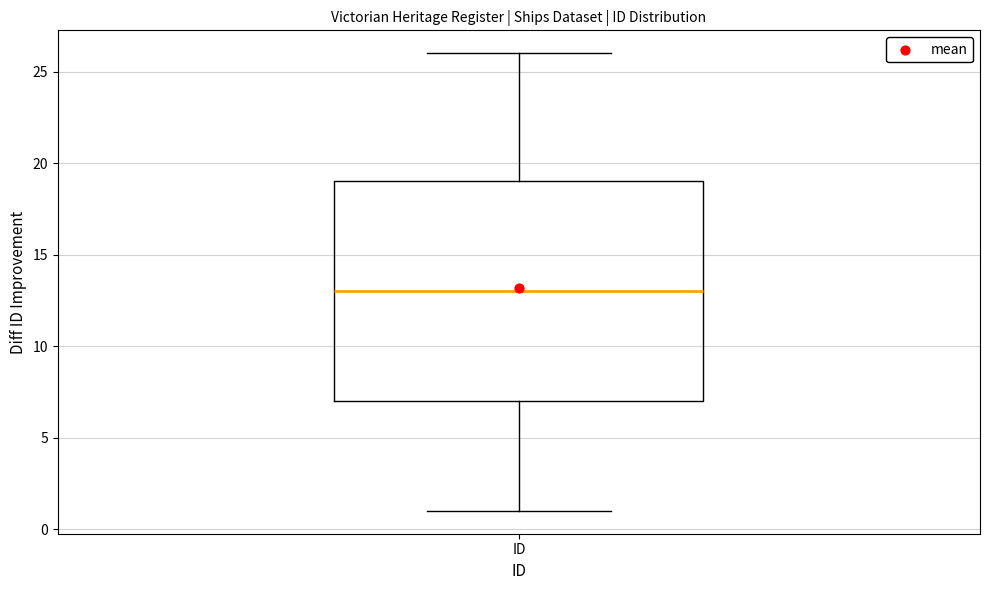

Read this box plot against the y-axis: the position of the median line, the range covered by the box, and the ends of both whiskers. The values are not printed on the chart, so give them approximately, as read against the axis.

median 13, box 7 to 19, whiskers 1 to 26